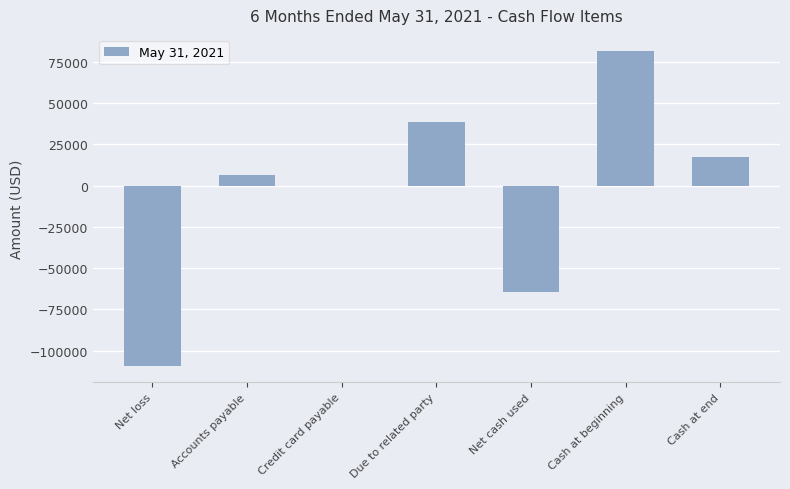

At which category does the chart reach its peak across all series?

Cash at beginning